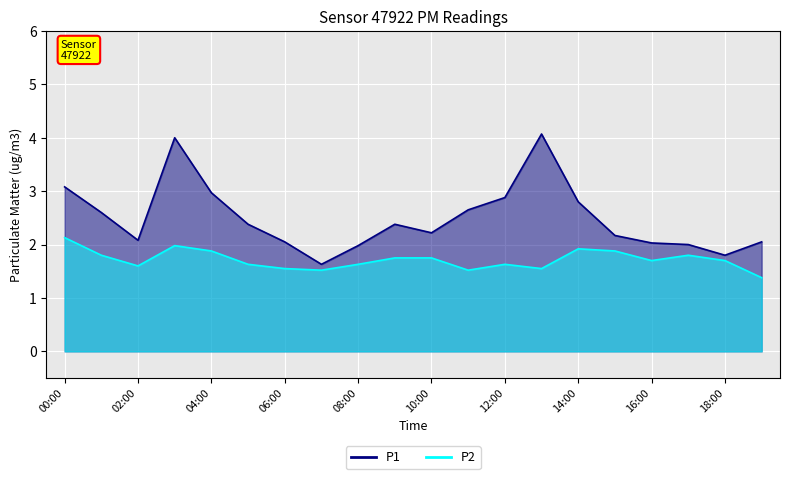

What is the minimum value for P1?

1.6